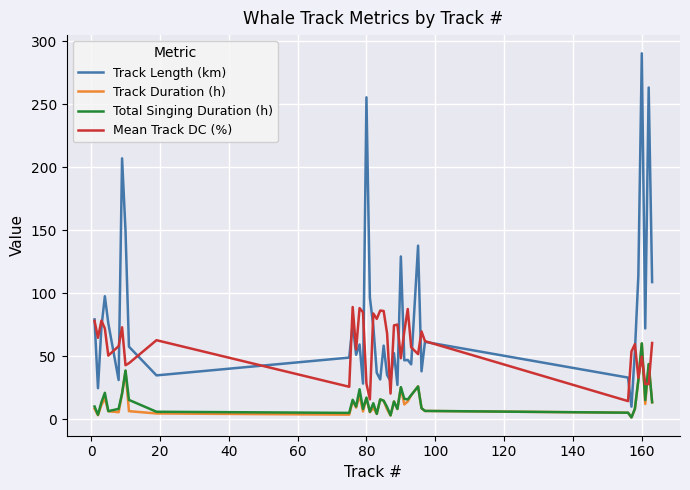

What is the greatest value displayed?

290.5